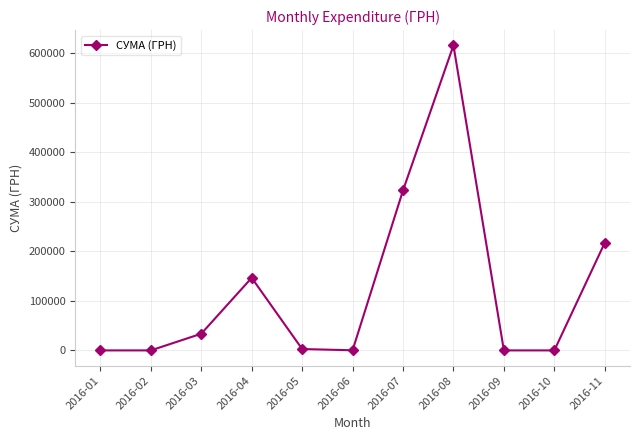

What is the ratio of the value at 2016-04 to the value at 2016-05?

52.6